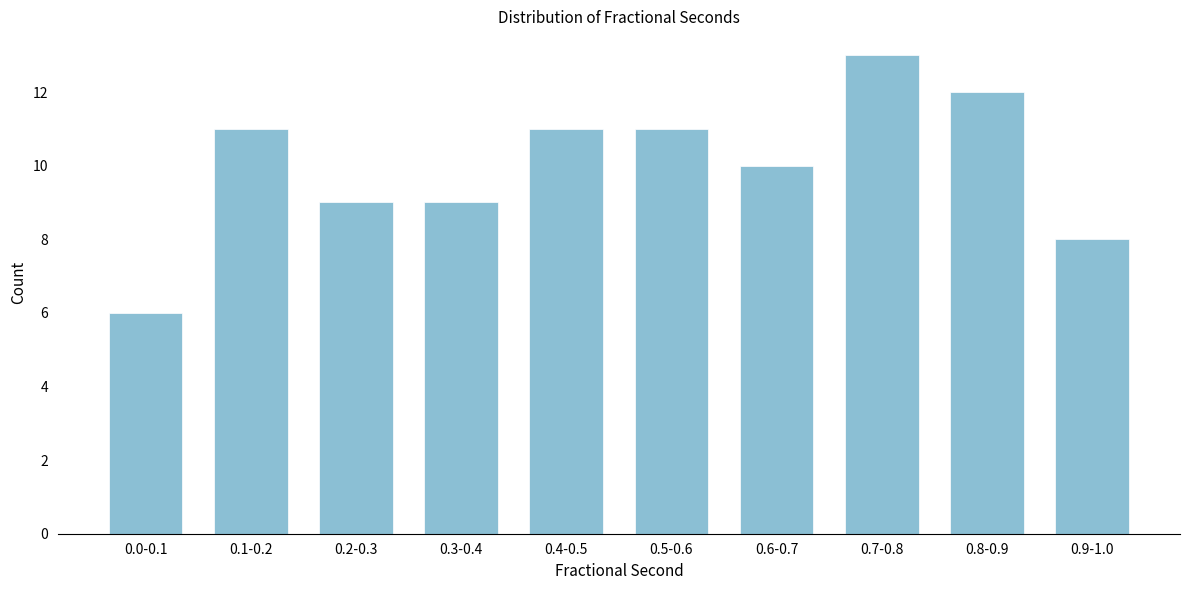

Reading right to left, extract all data points from this chart.

0.9-1.0=8	0.8-0.9=12	0.7-0.8=13	0.6-0.7=10	0.5-0.6=11	0.4-0.5=11	0.3-0.4=9	0.2-0.3=9	0.1-0.2=11	0.0-0.1=6